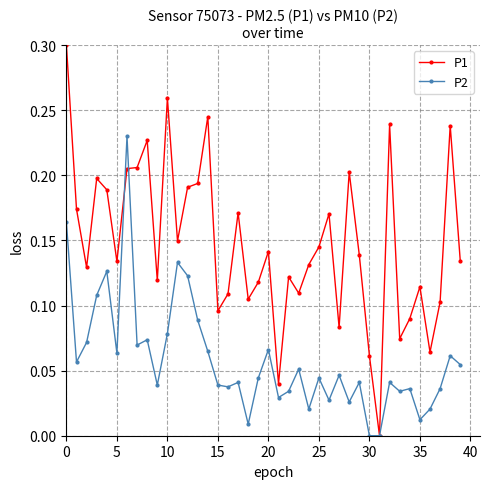

Which series has the widest spread of values?

P1